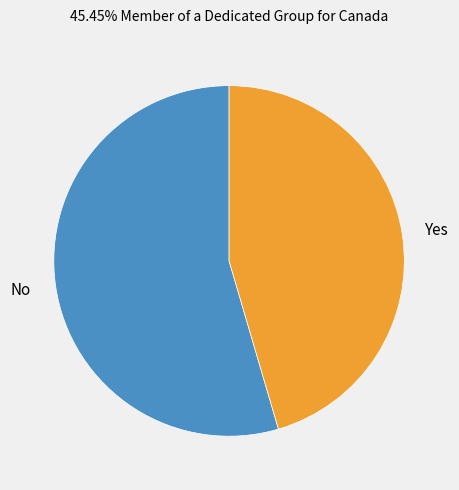

True or false: Yes accounts for 45% of the total.

True